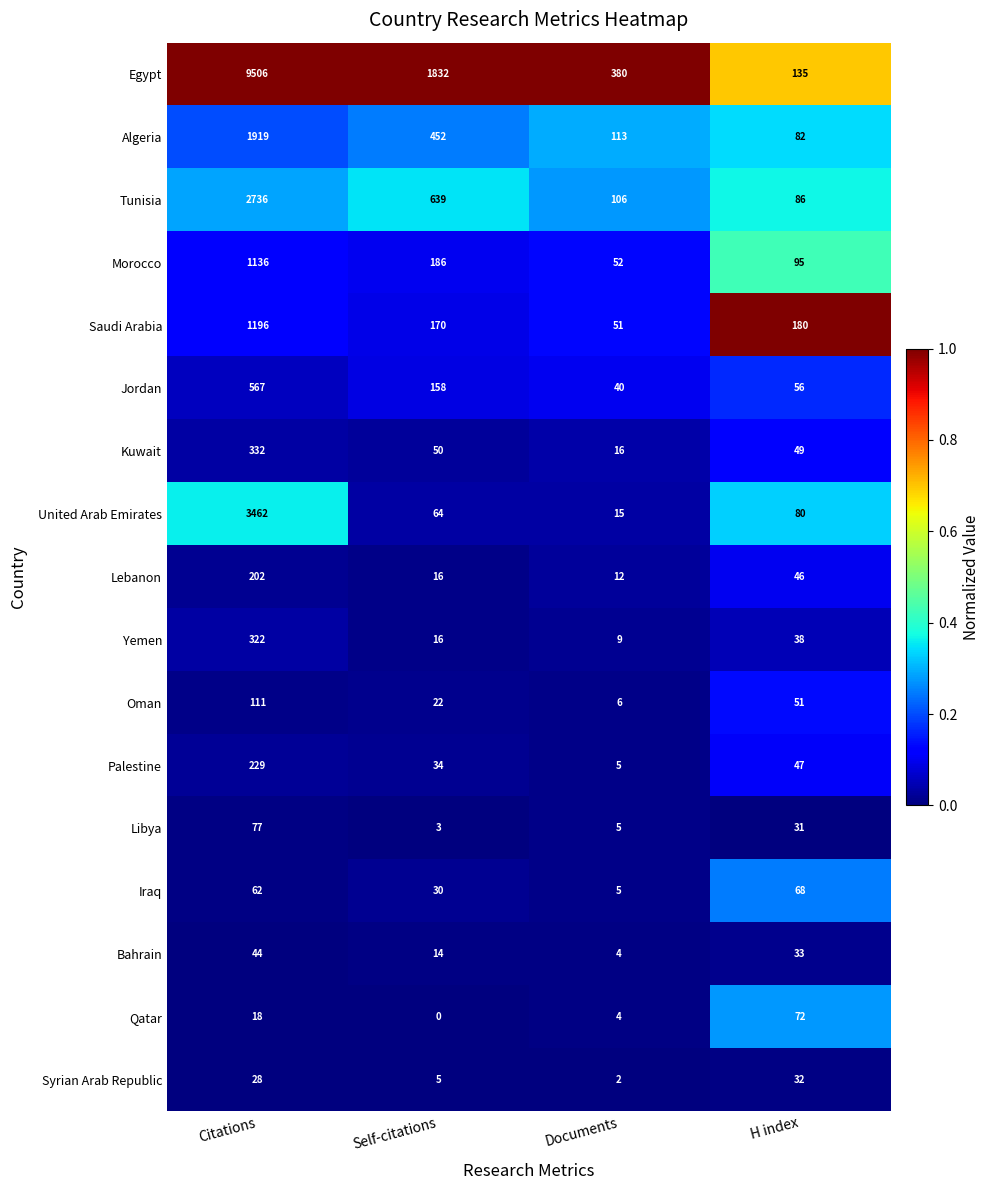

What is the sum of all Lebanon values?

276